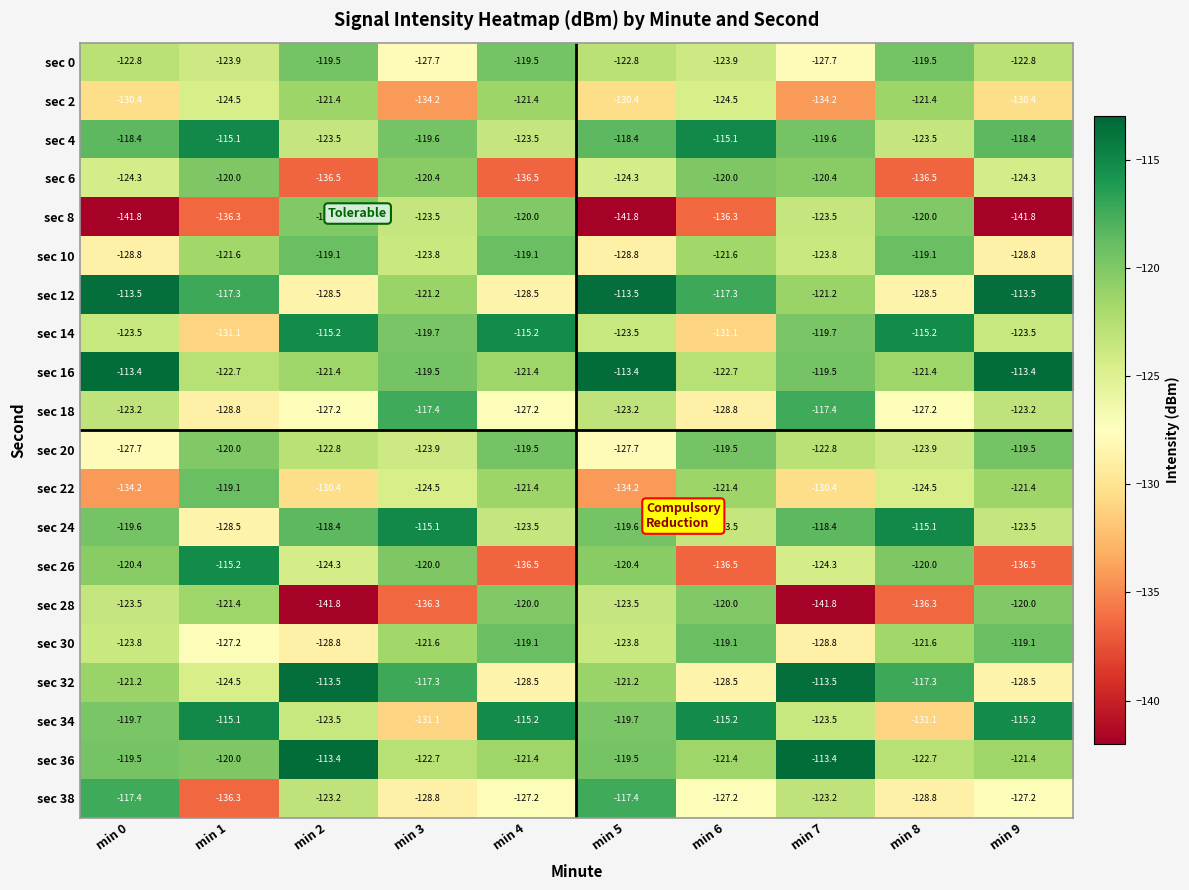

What is the total value across all series at min 4?

-2464.6